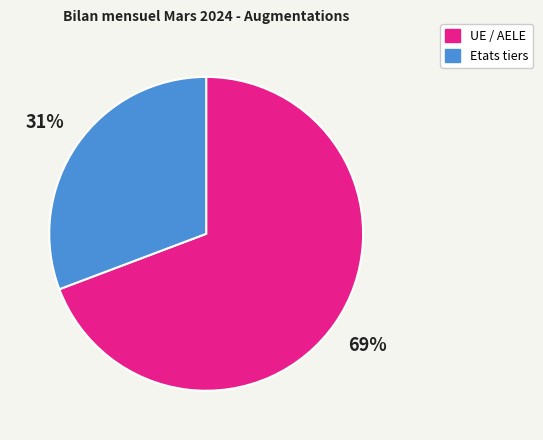

Which category accounts for the majority?

UE / AELE